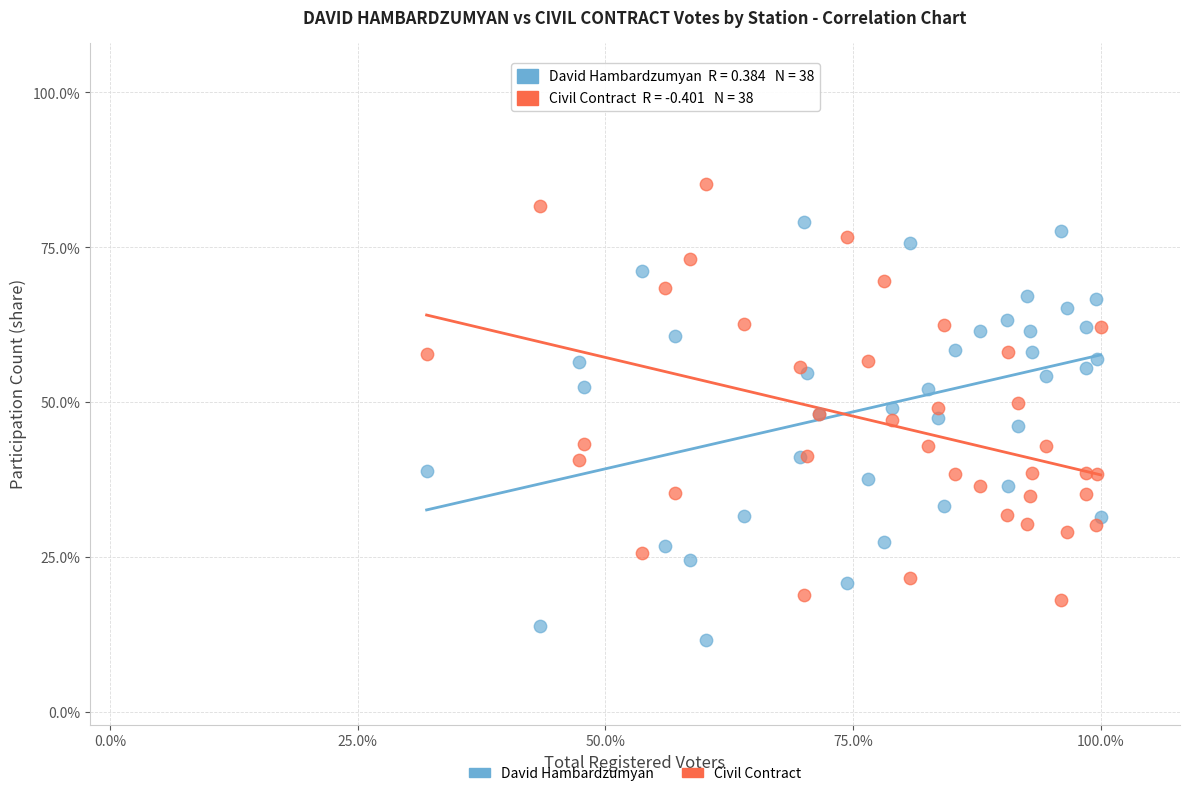

What are all the series names shown in the legend?

David Hambardzumyan, Civil Contract